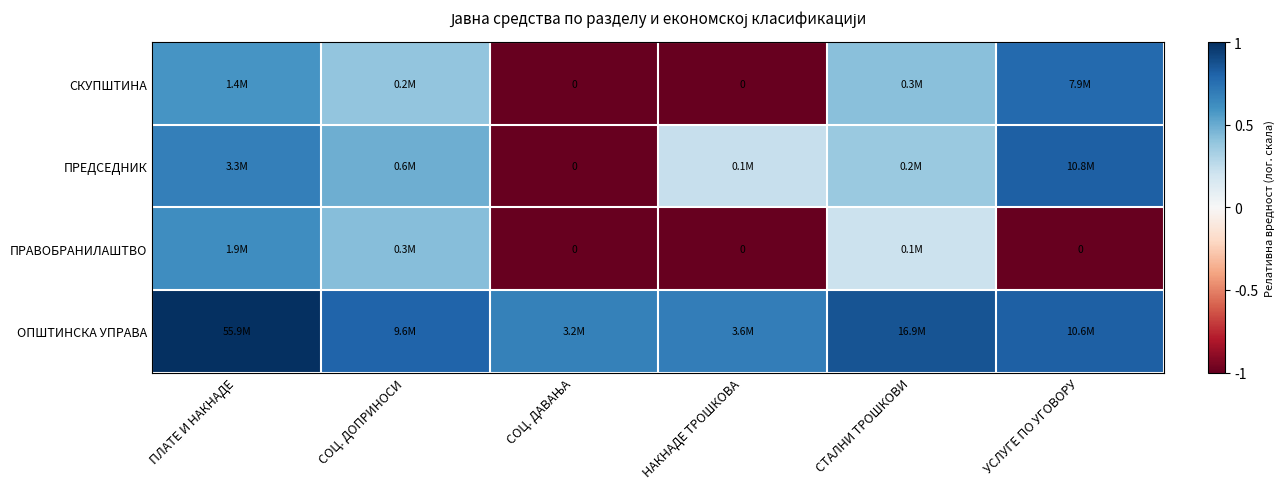

At which label does СКУПШТИНА reach its minimum?

СОЦ. ДАВАЊА